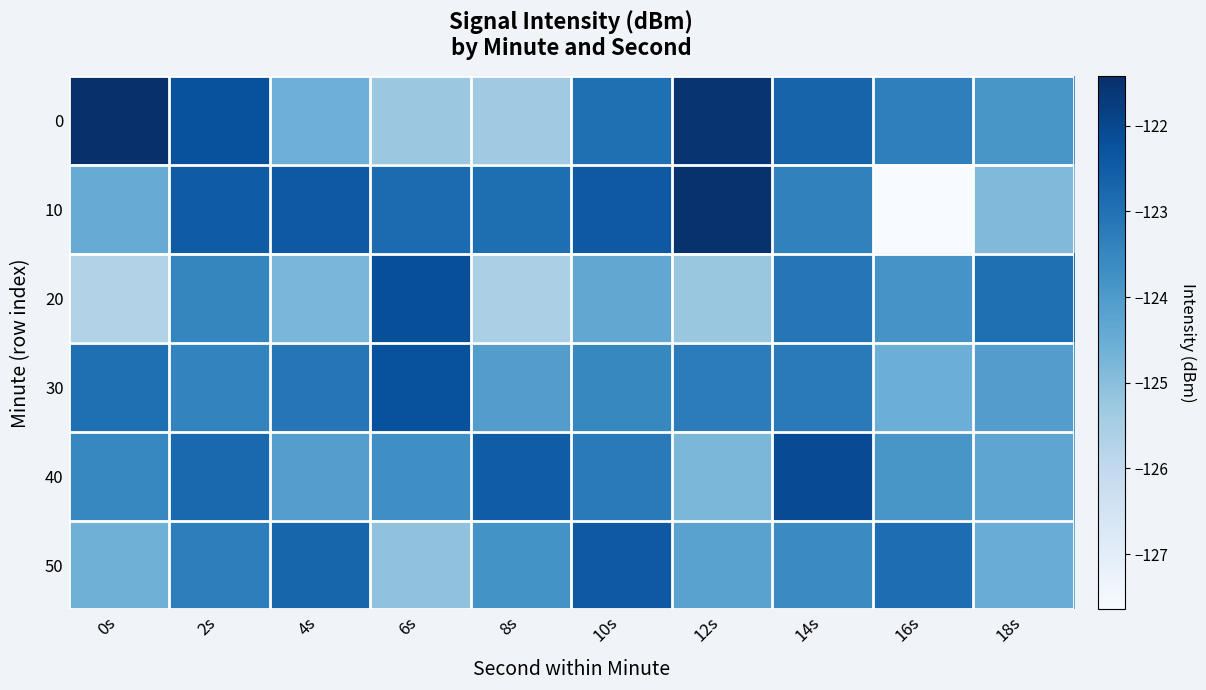

Which has a higher value, 0s or 18s?

0s